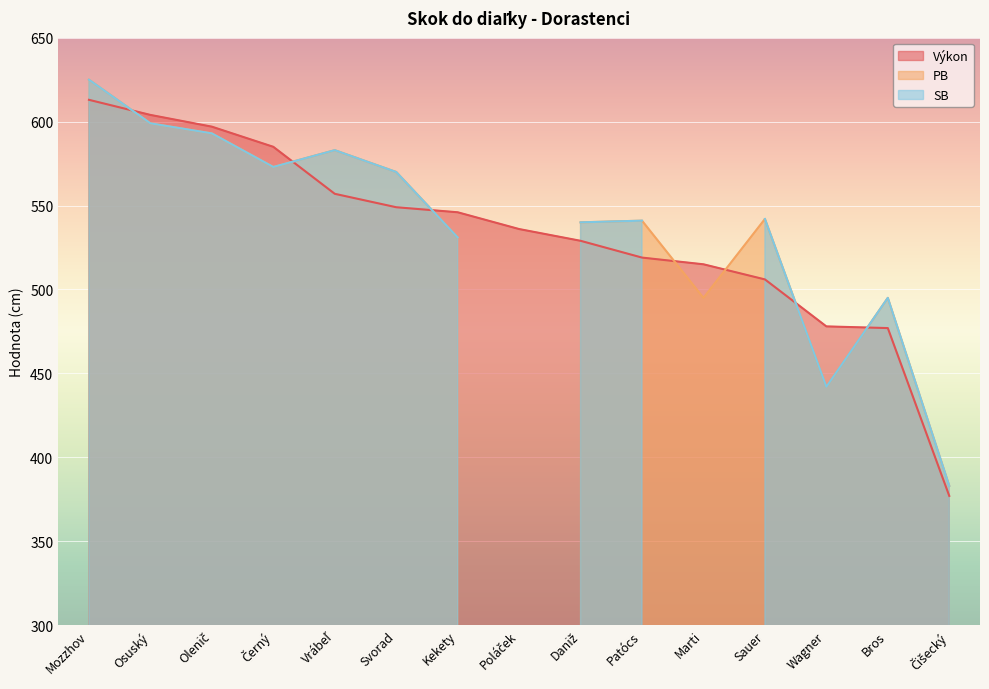

What are all the series names shown in the legend?

Výkon, PB, SB